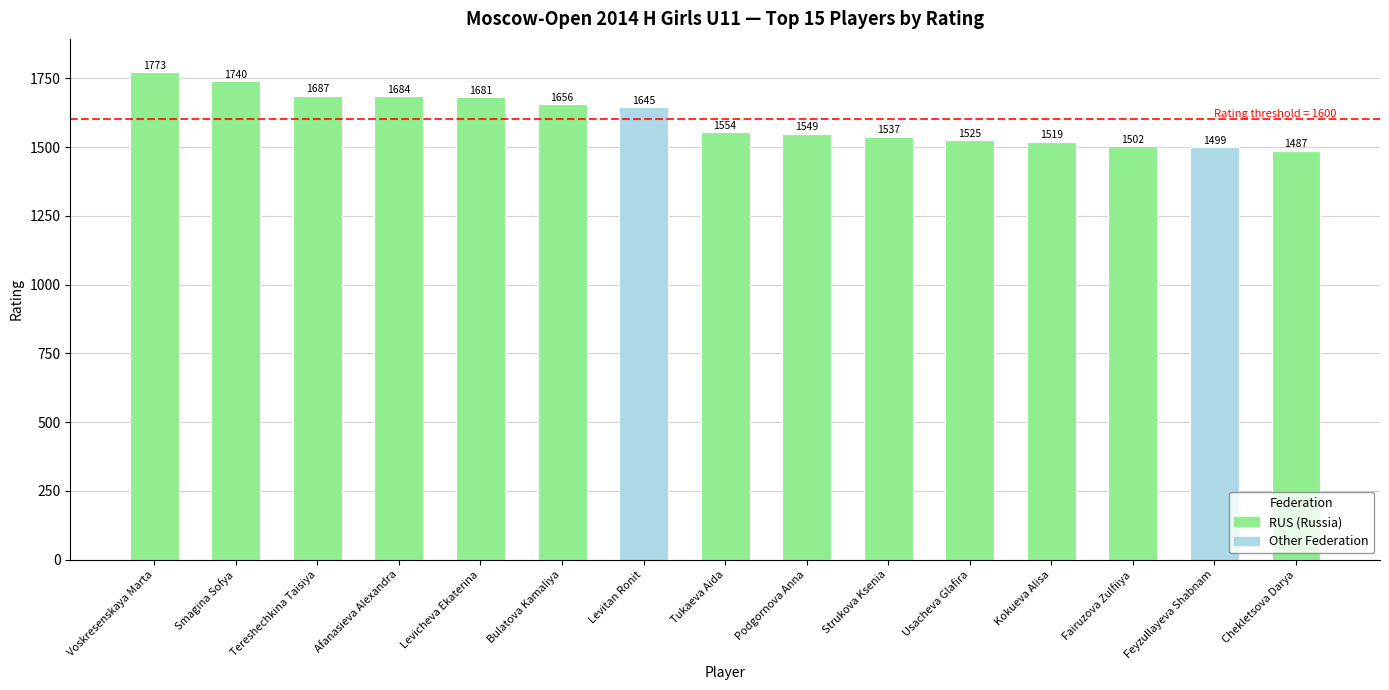

What is the sum of all values?

24038